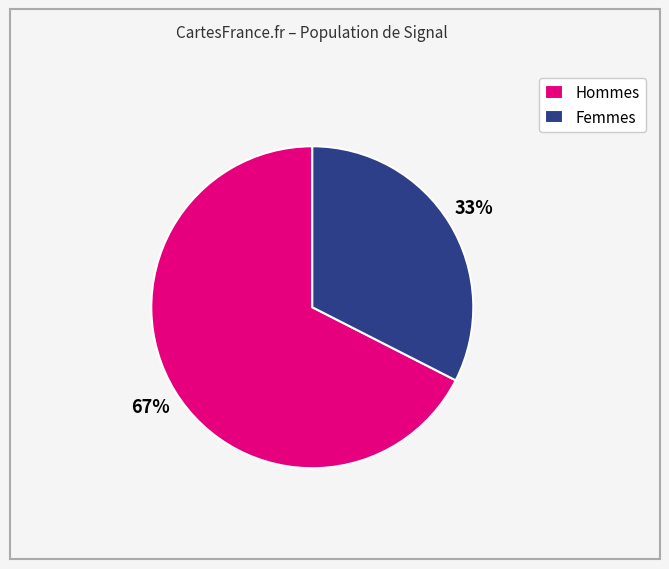

Which slice is the largest?

Hommes